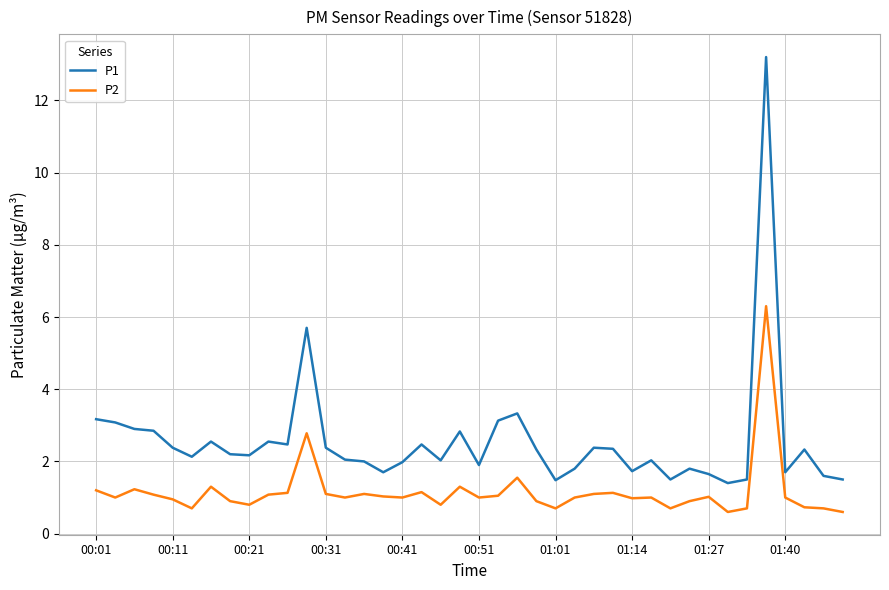

List the series in order of their peak value, lowest first.

P2, P1